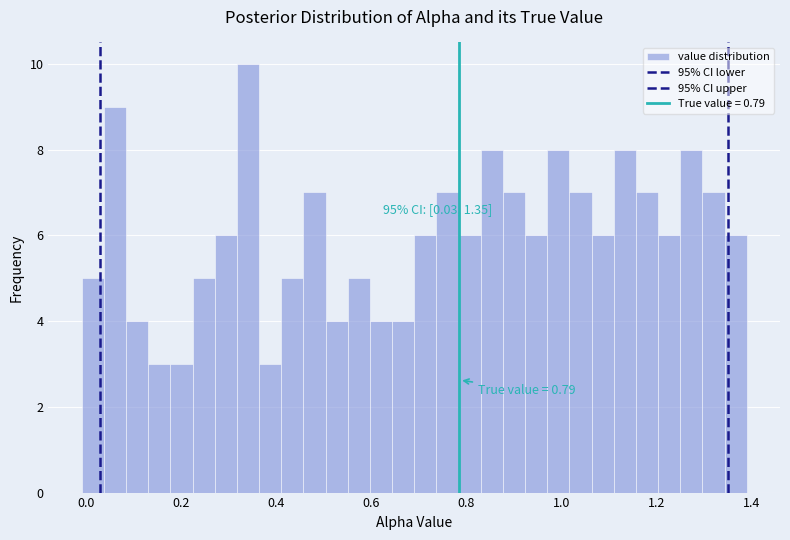

Read against the x-axis, roughly where is the centre of the tallest bar?

0.34